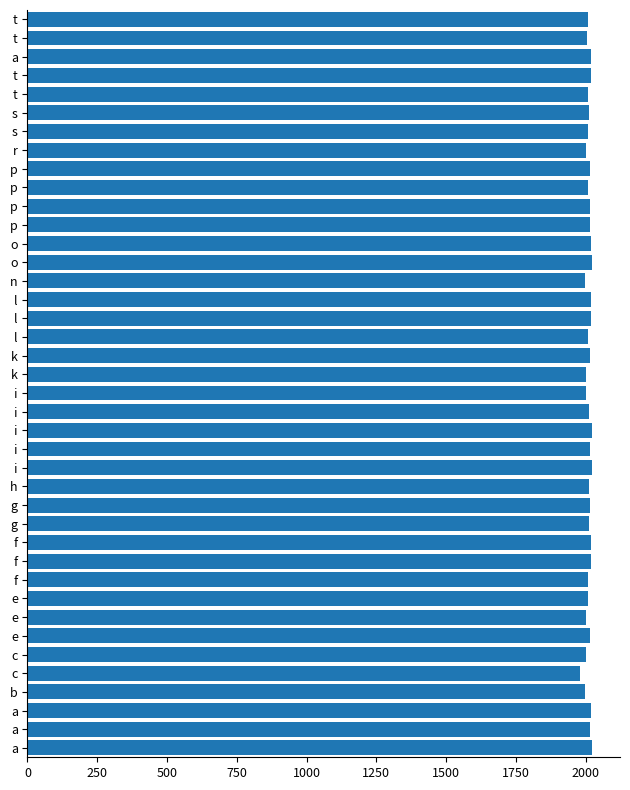

What is the minimum value shown in the chart?

1980